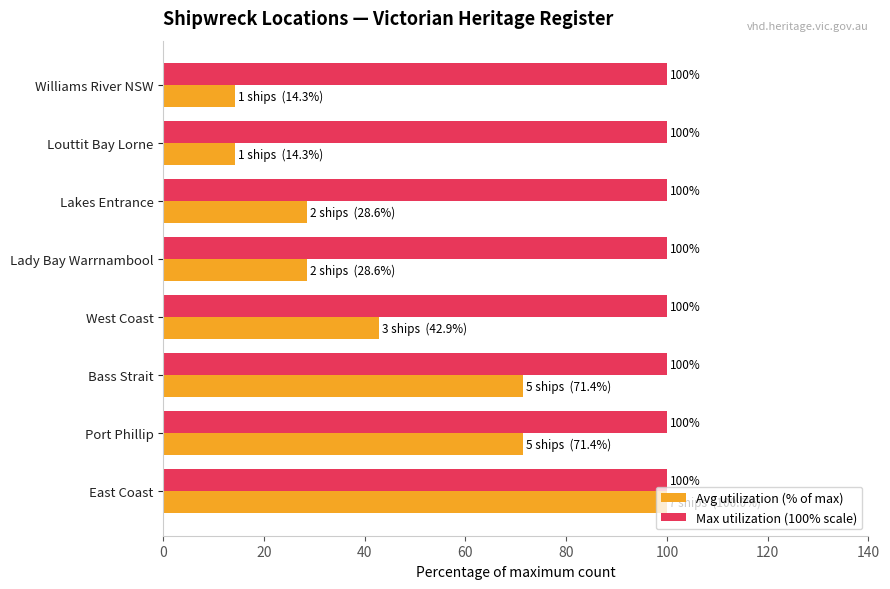

Which series changed the most between East Coast and Louttit Bay Lorne?

Avg utilization (% of max)